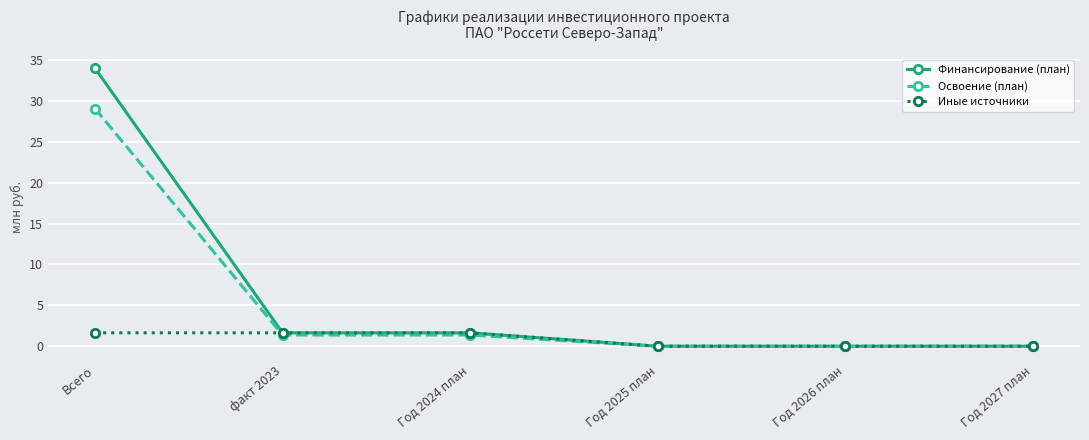

Which series has the largest total across all categories?

Финансирование (план)